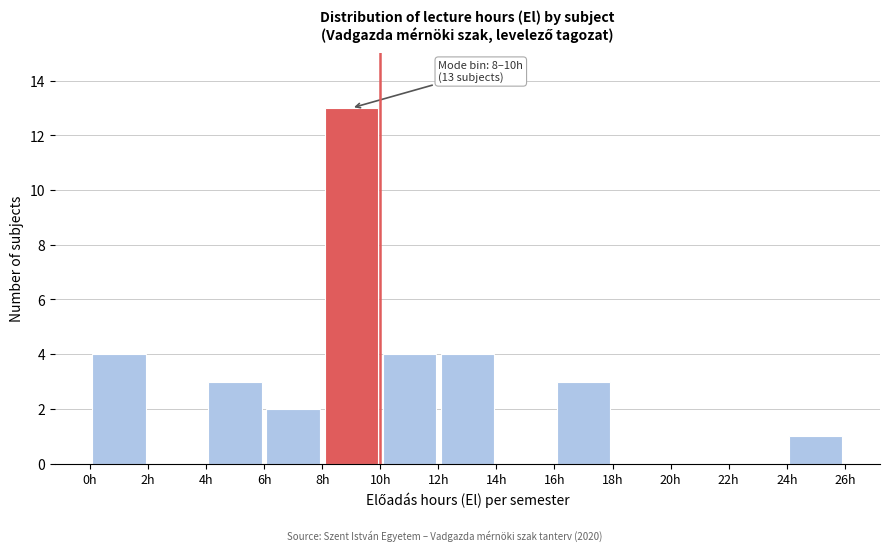

Which range on the x-axis has the tallest bar?

8 to 10